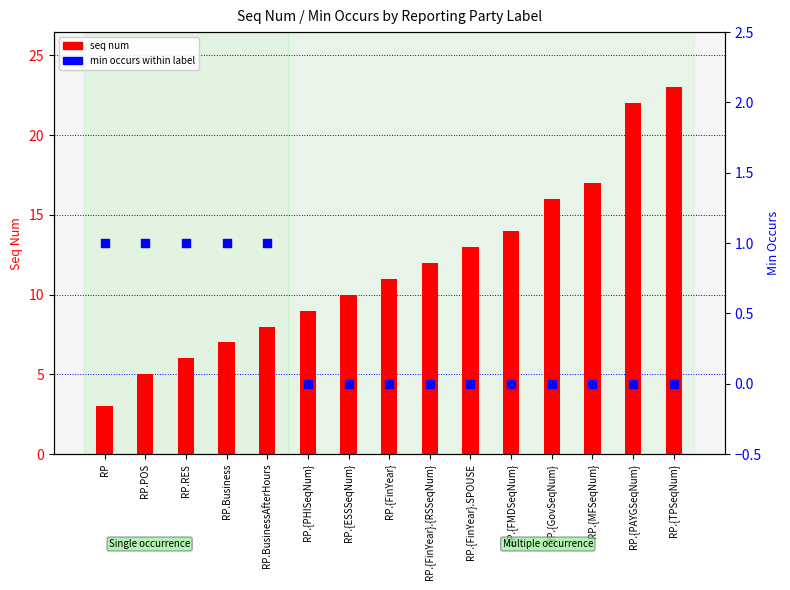

Is the value of seq num at RP.{PHISeqNum} greater than the value of min occurs at RP.{FinYear}?

Yes